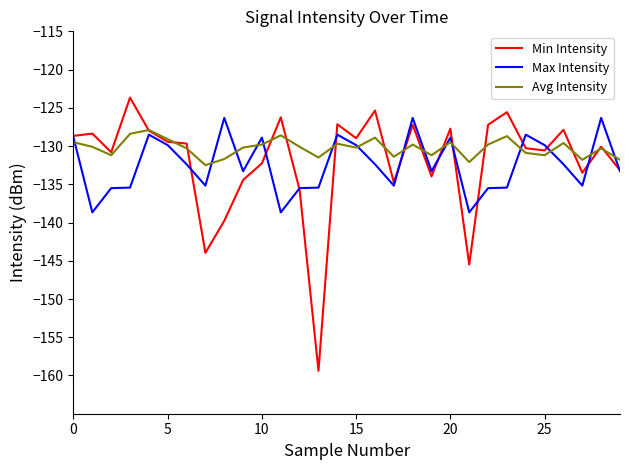

What is the highest value of the Max Intensity series?

-126.3